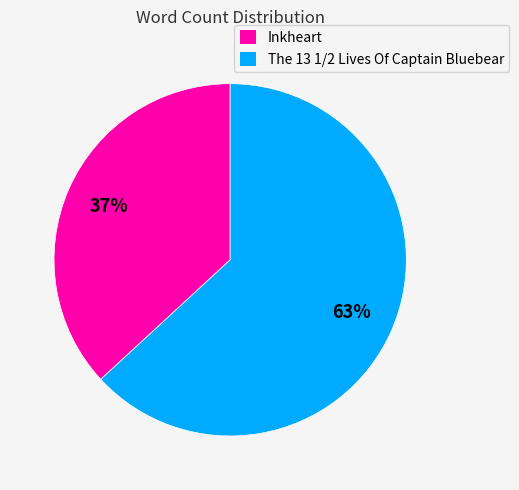

To the nearest percent, what is the combined percentage of Inkheart and The 13 1/2 Lives Of Captain Bluebear?

100%